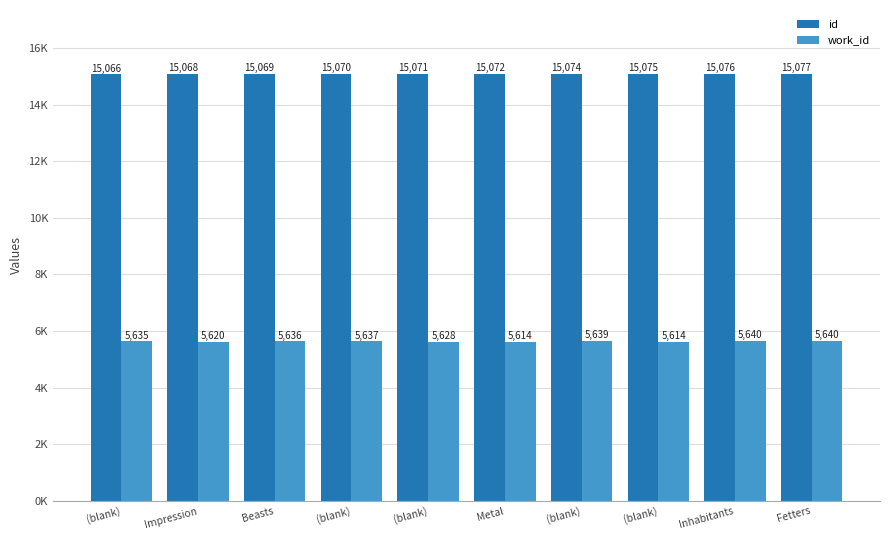

How many data points in work_id are above 5636?

4